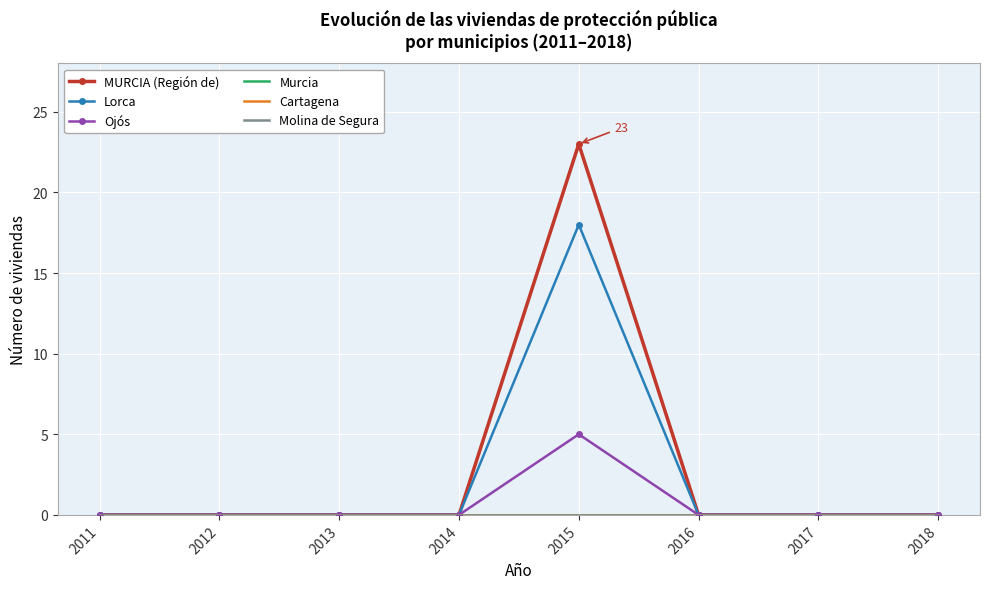

True or false: Molina de Segura has more than 1 points higher than both neighbors.

False